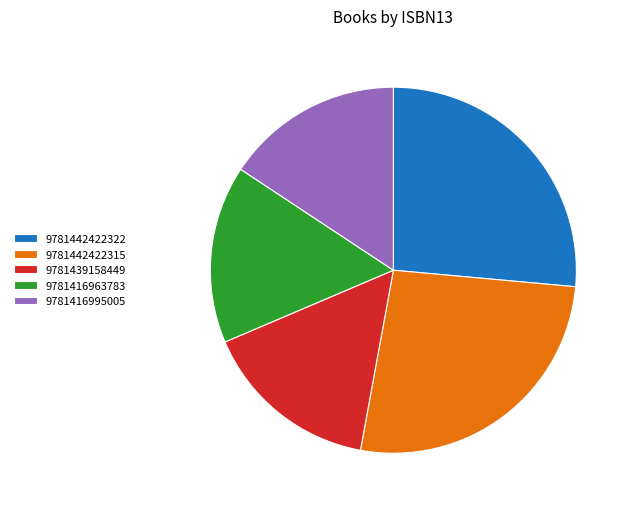

Is the sum of 9781439158449 and 9781416995005 greater than half?

No